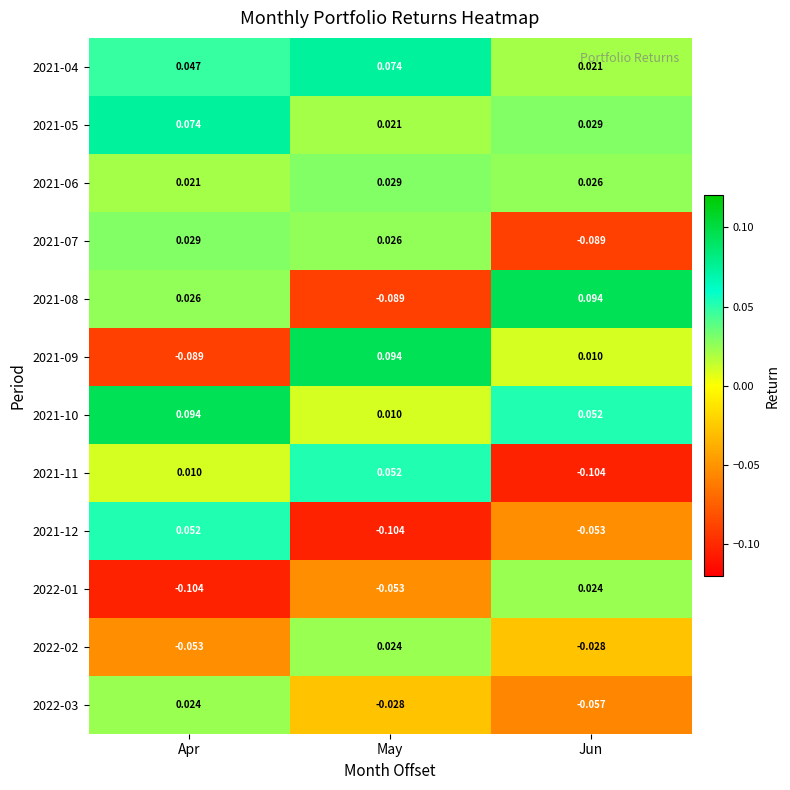

Which category has the lowest value in the 2021-09 series?

Apr